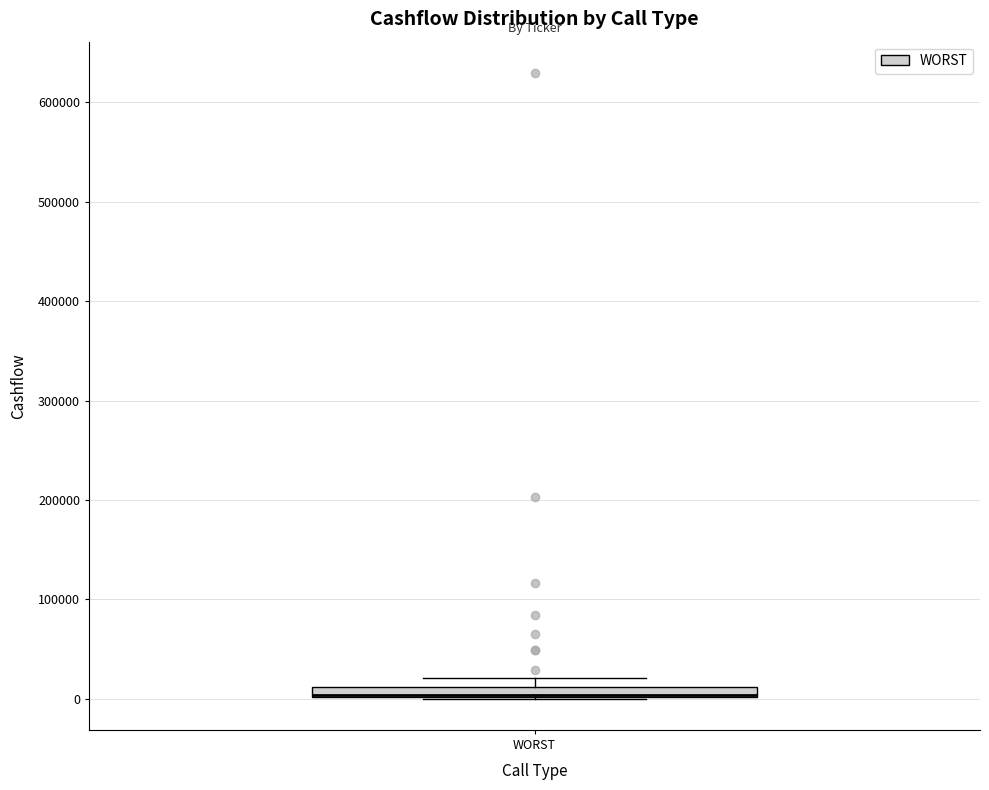

Where is the lower edge of the box for WORST on the y-axis? The values are not printed on the chart, so give them approximately, as read against the axis.

0